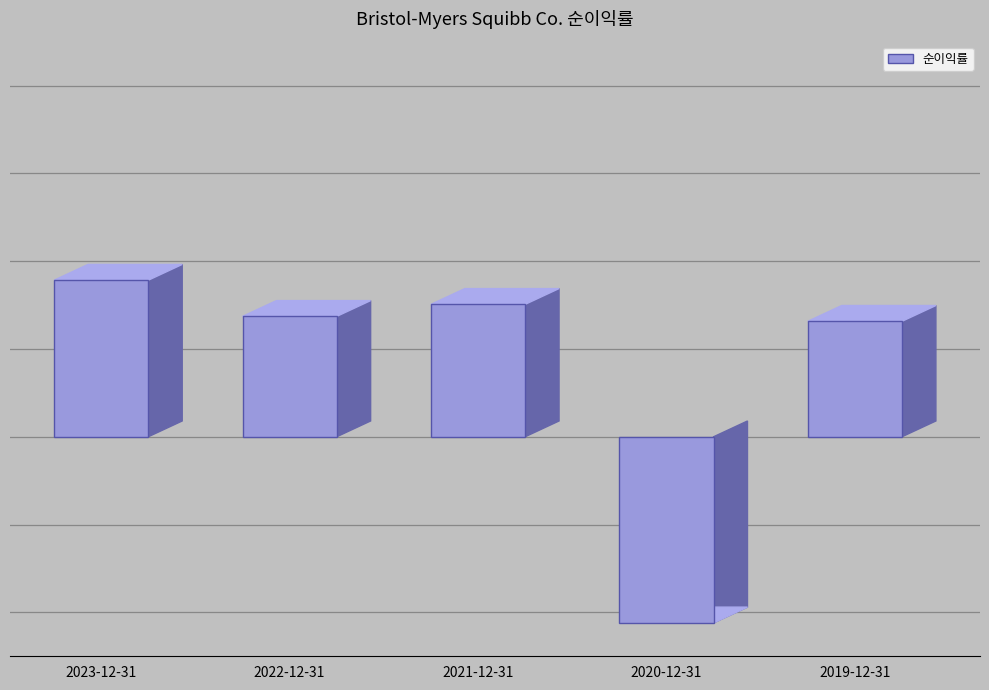

List the labels in order of value, smallest first.

2020-12-31, 2019-12-31, 2022-12-31, 2021-12-31, 2023-12-31